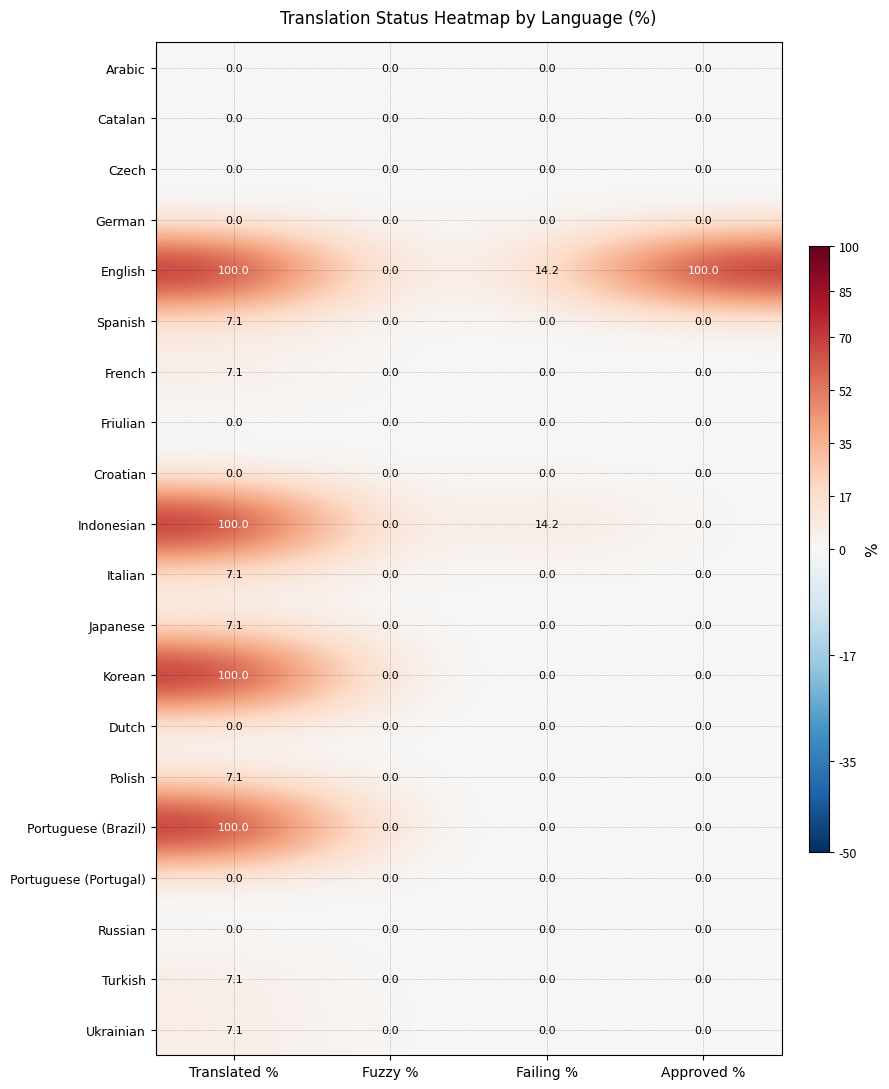

What is the highest value of the Turkish series?

7.1